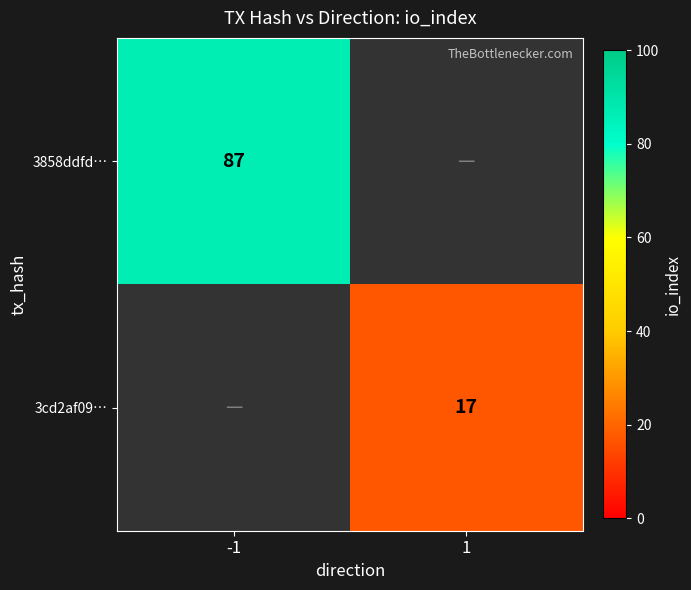

How many data points does each series have?

2